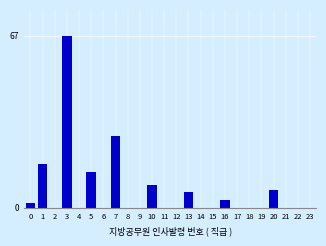

Reading left to right, list all the values displayed in this chart.

0=2	1=17	2=0	3=67	4=0	5=14	6=0	7=28	8=0	9=0	10=9	11=0	12=0	13=6	14=0	15=0	16=3	17=0	18=0	19=0	20=7	21=0	22=0	23=0